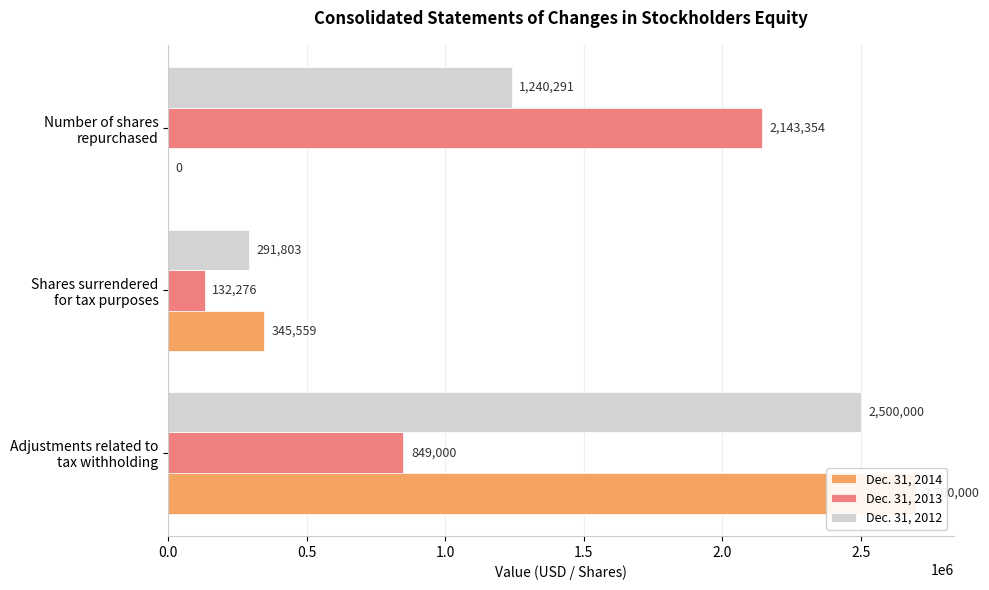

What is the difference between the maximum and minimum values in the Dec. 31, 2012 series?

2208197